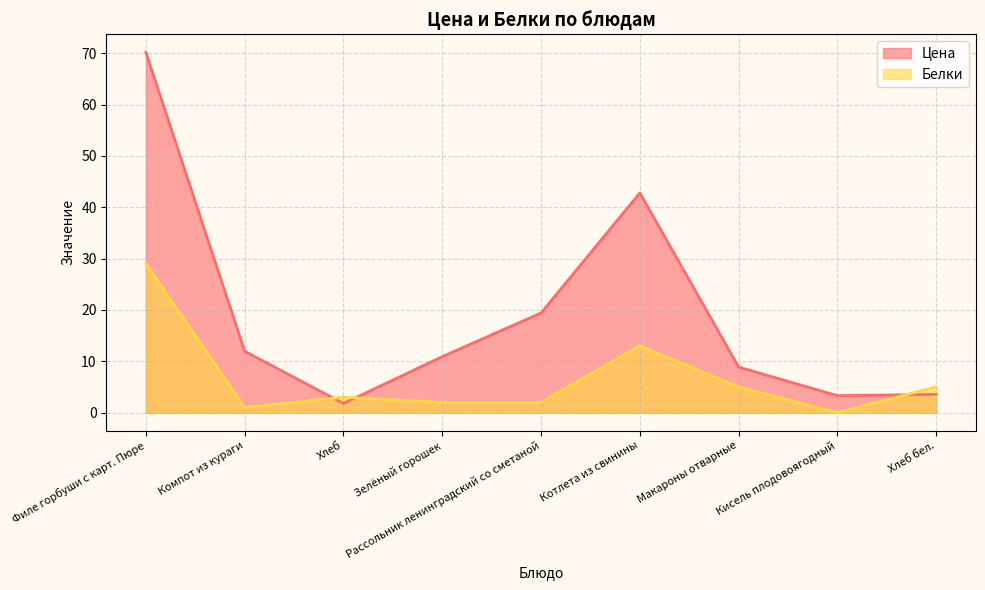

At which label is Белки closest to 14?

Котлета из свинины